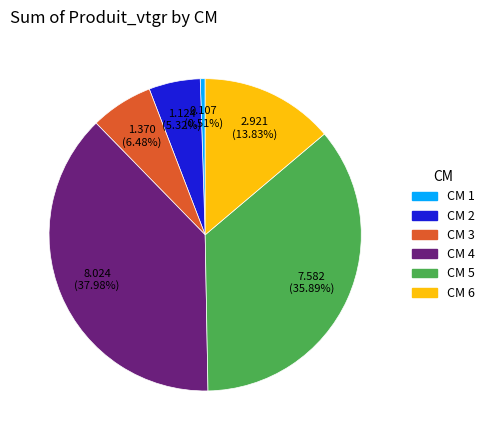

Does any single category account for the majority?

No